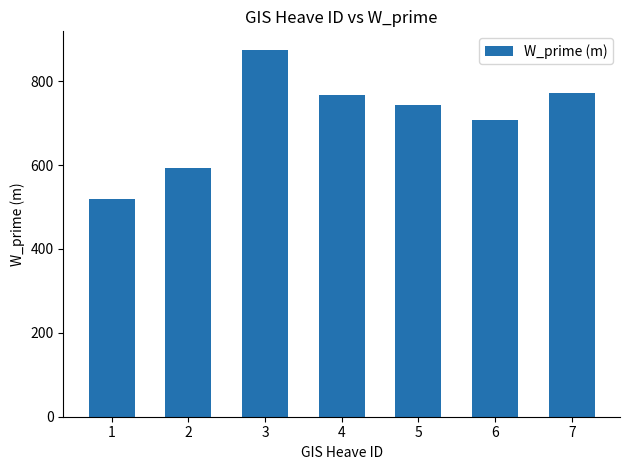

What is the smallest value displayed?

519.0